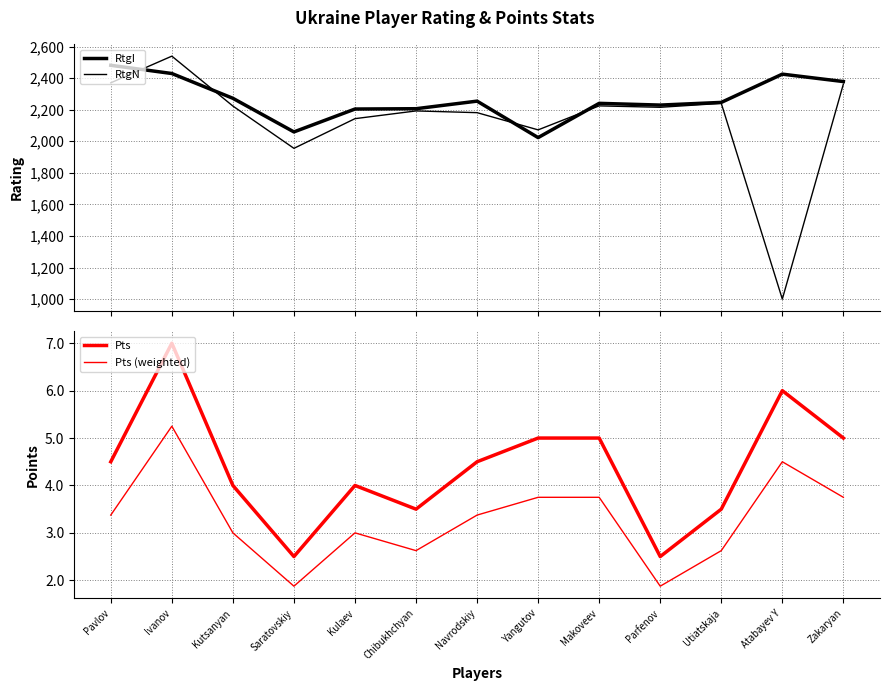

True or false: Pts (weighted) has a value of 3.4 at Navrodskiy.

True